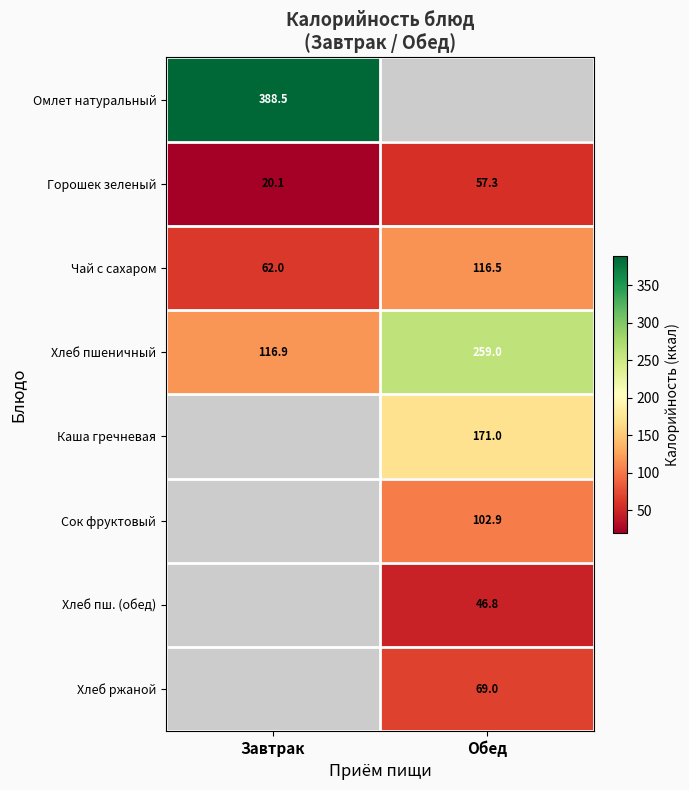

The Чай с сахаром series shows 201.3 at Обед. True or false?

False